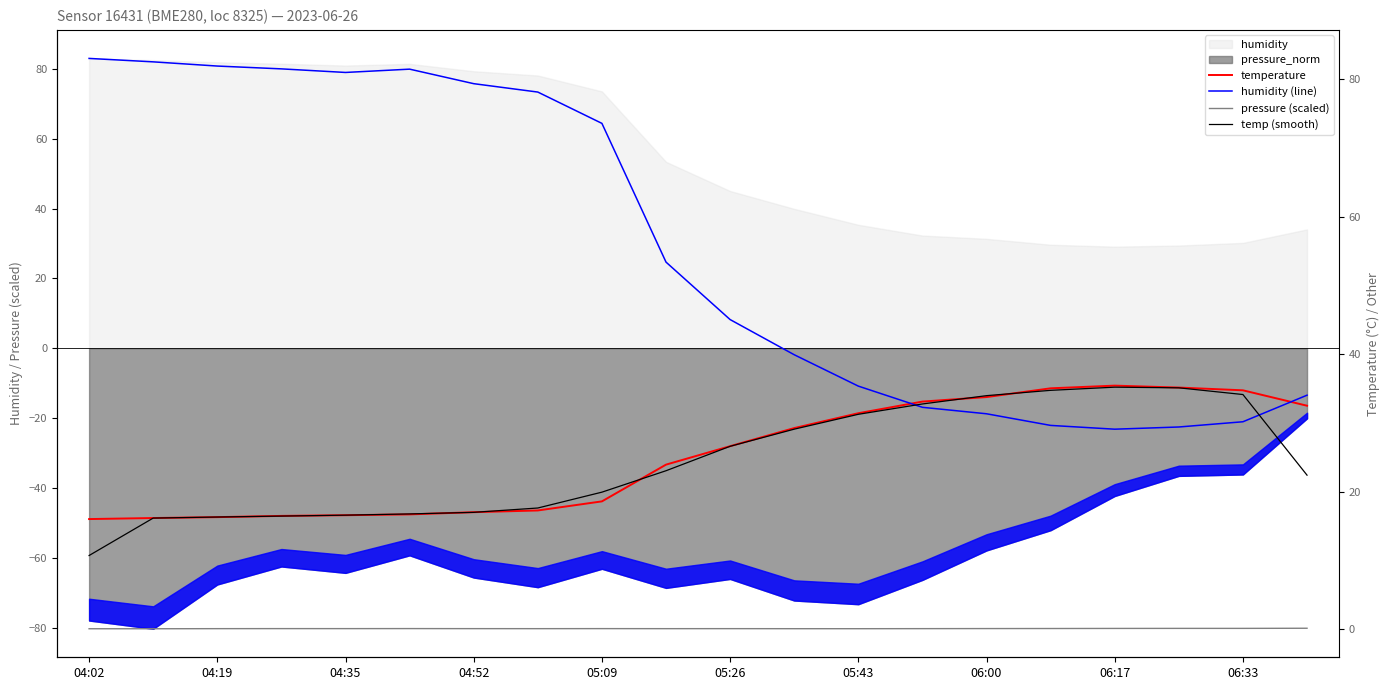

How many lines are shown in the chart?

4